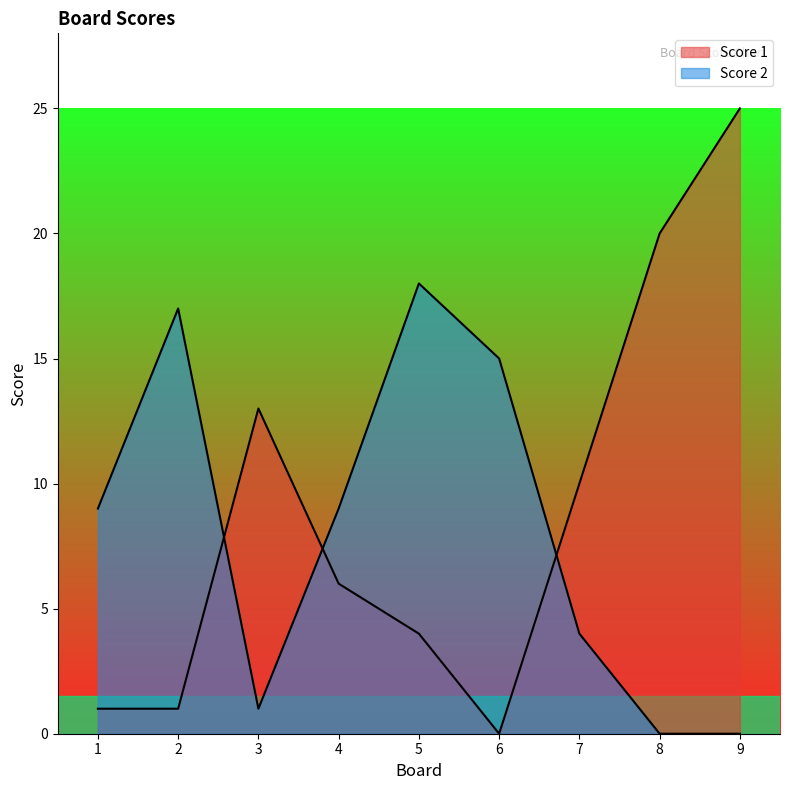

Reading left to right, transcribe all the data shown in this chart.

Score 1: 1	1	13	6	4	0	10	20	25
Score 2: 9	17	1	9	18	15	4	0	0